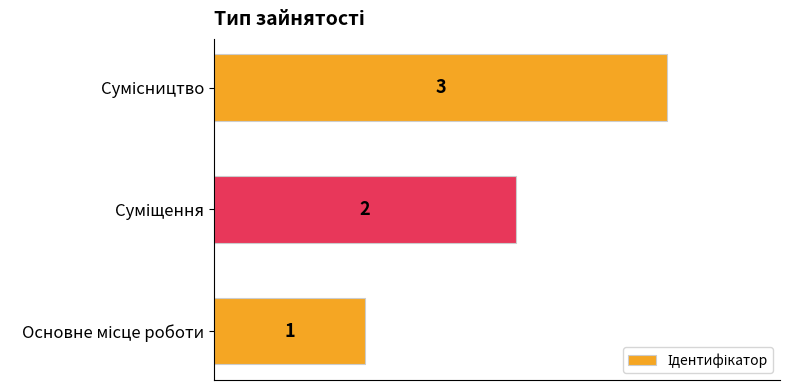

How many values are between 1 and 3?

3